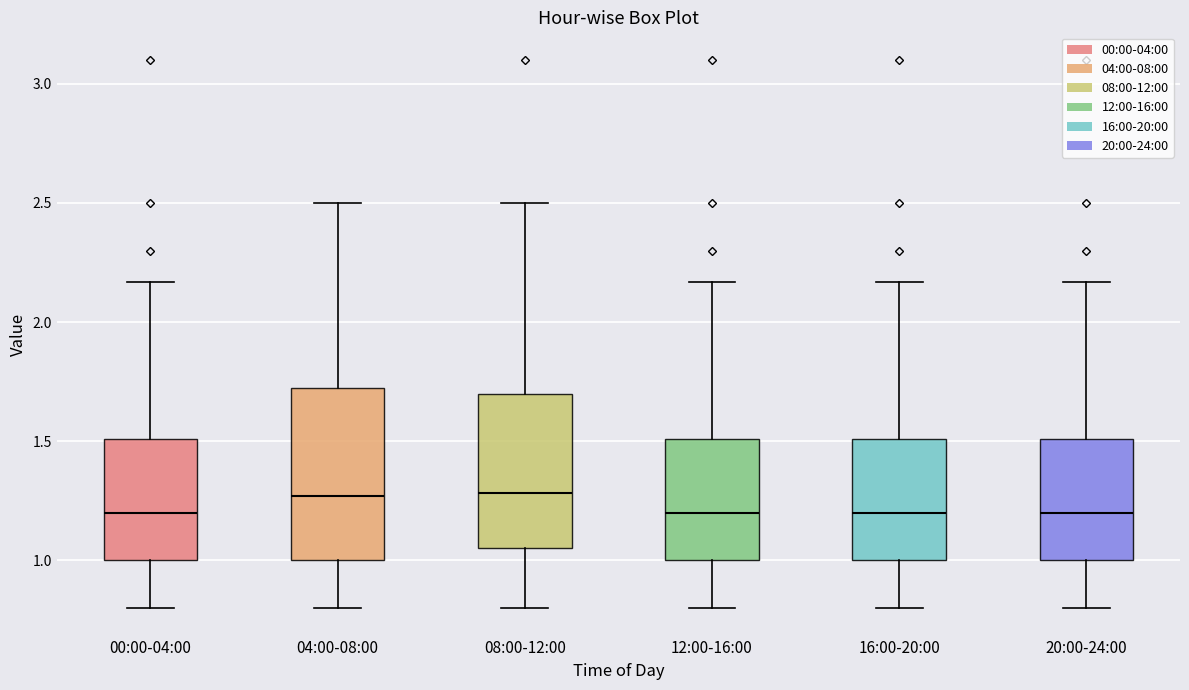

Which box is the tallest, from its lower edge to its upper edge?

04:00-08:00